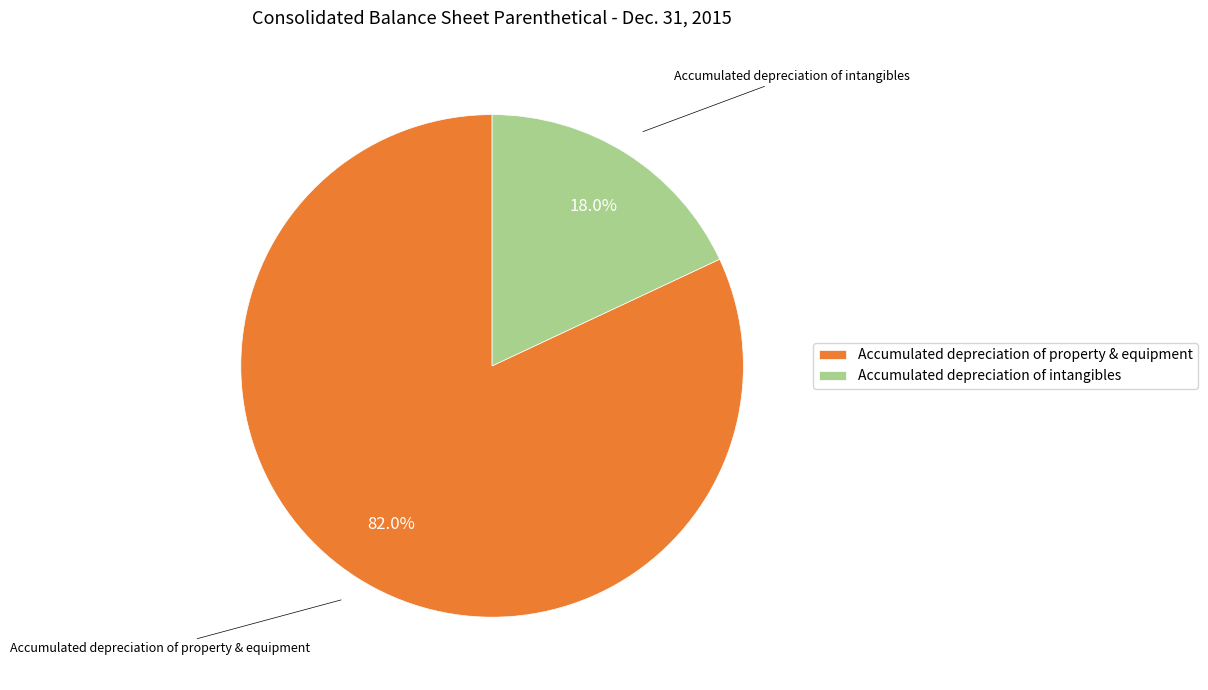

Which category accounts for the majority?

Accumulated depreciation of property & equipment